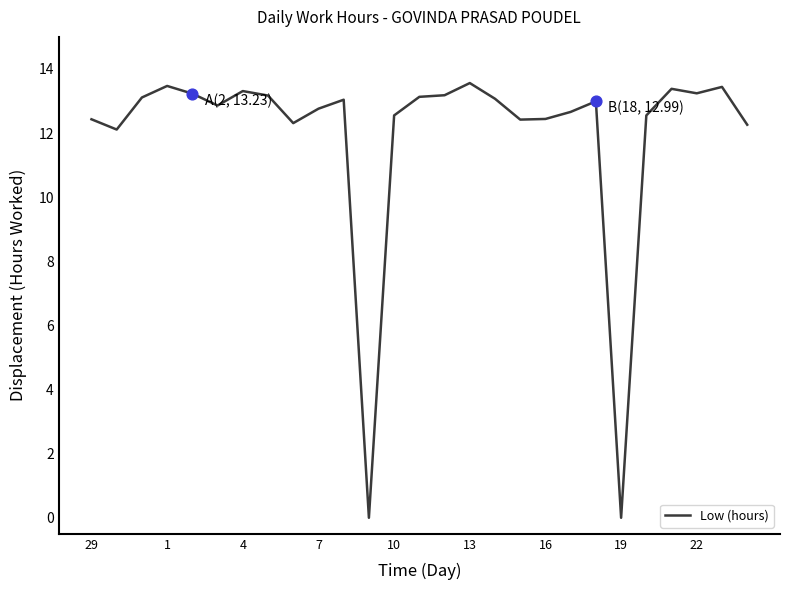

What is the difference between the maximum and minimum values?

13.6